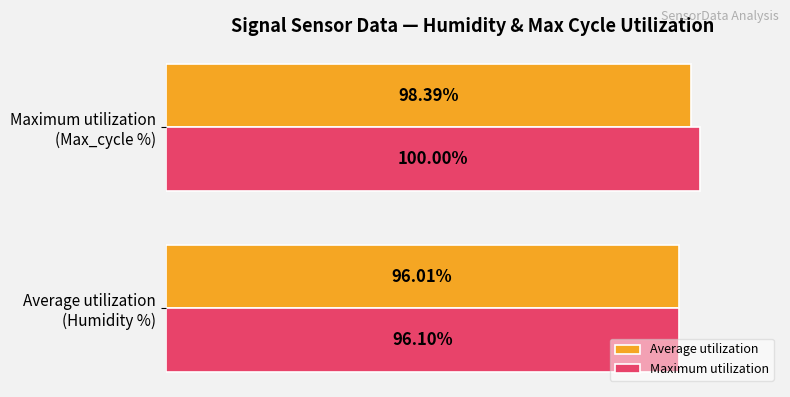

Which series has the largest range (max minus min)?

Maximum utilization